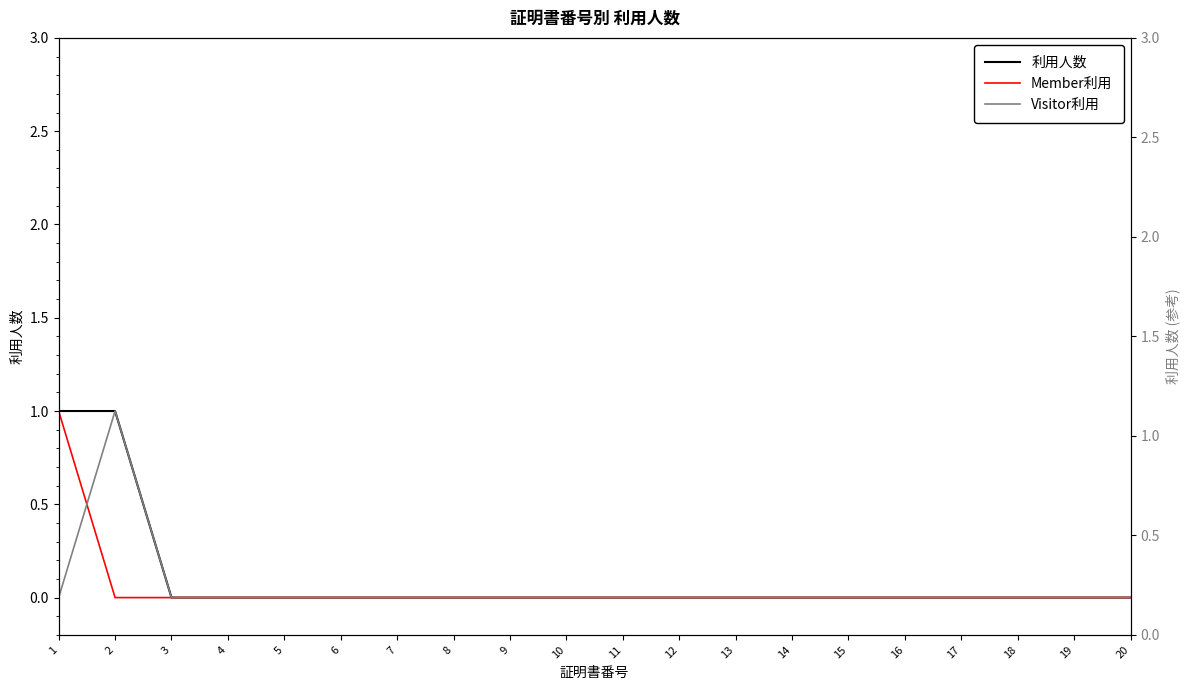

The Member利用 series shows -1 at 9. True or false?

False